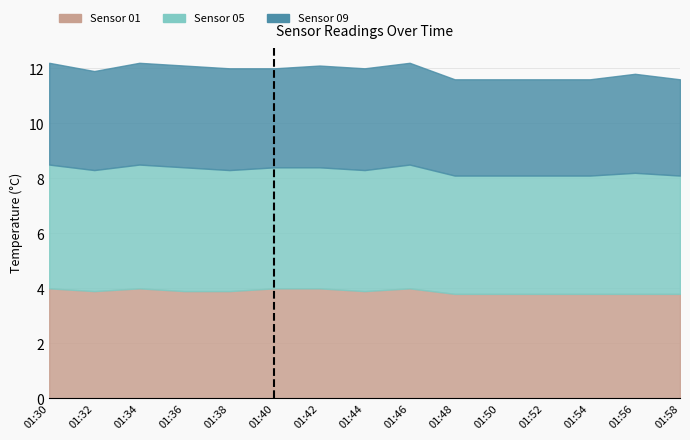

Which category has the lowest value in the Sensor 09 series?

01:48